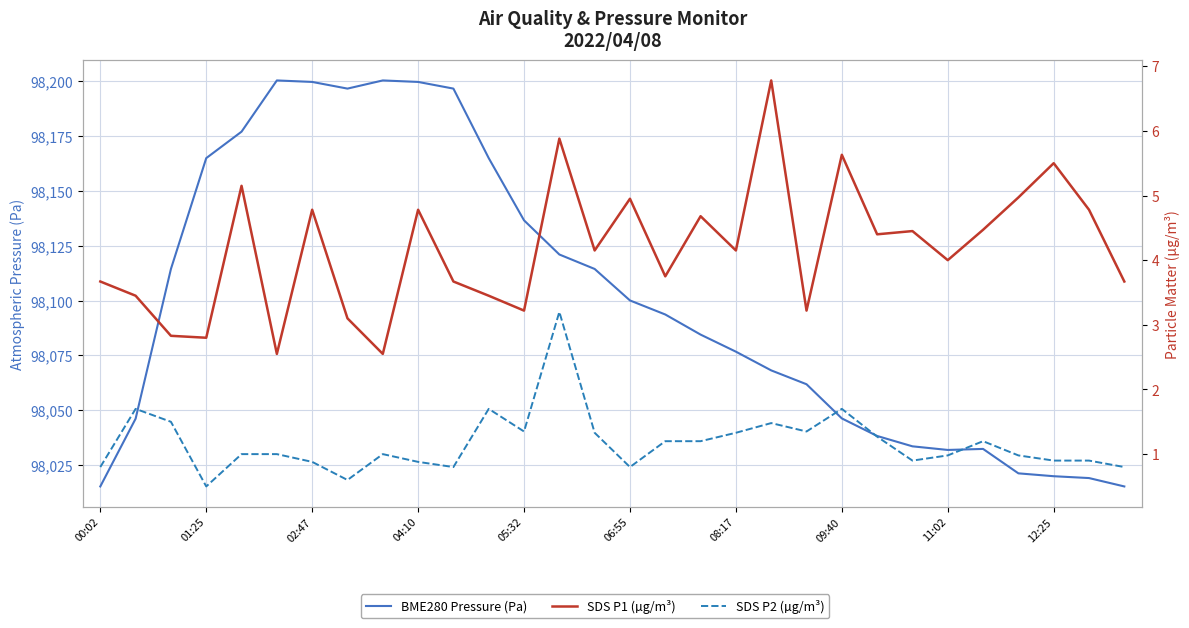

Which series has the largest total across all categories?

BME280 Pressure (Pa)